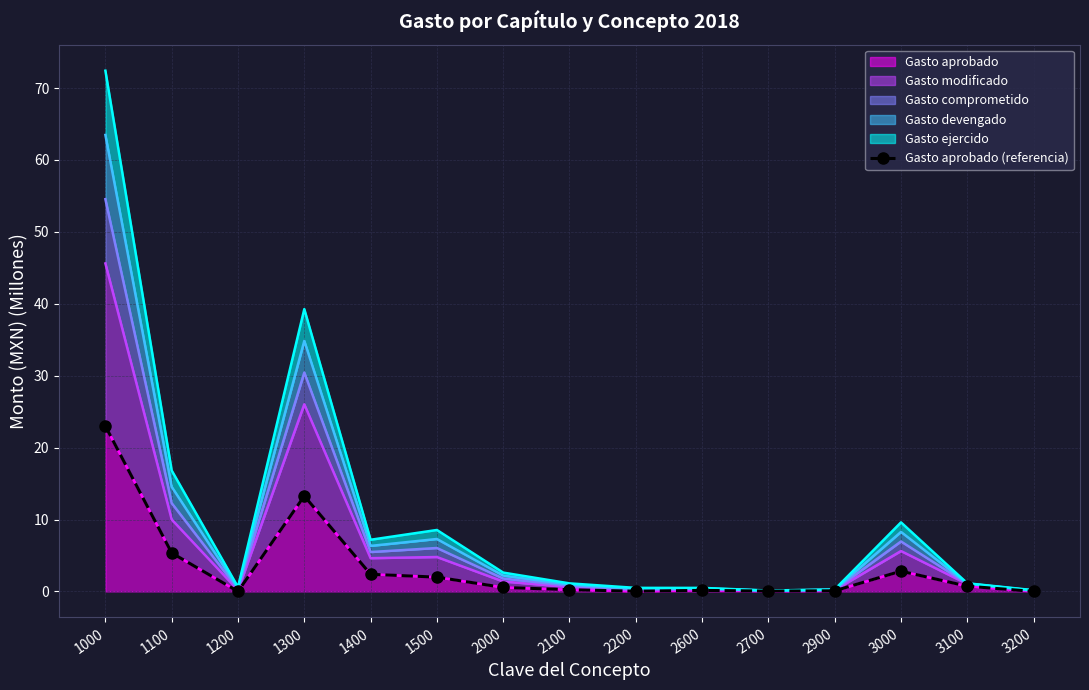

What is the difference between the values at 3100 and 2900?

0.6